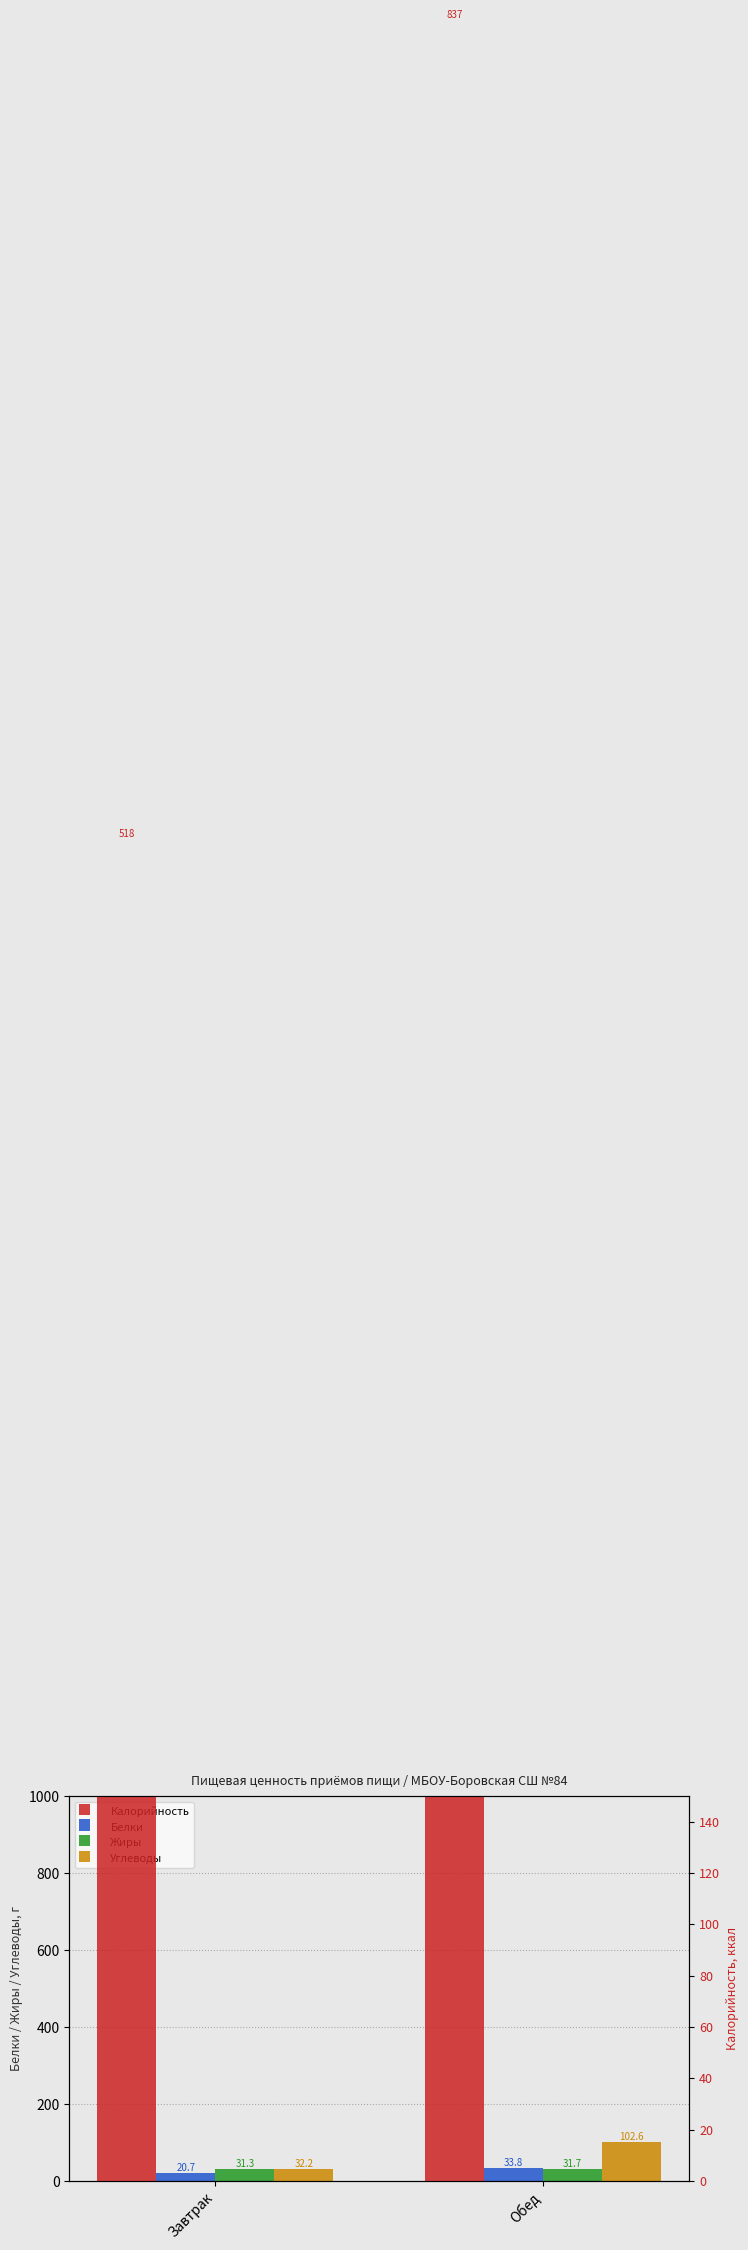

What is the smallest value displayed?

20.7